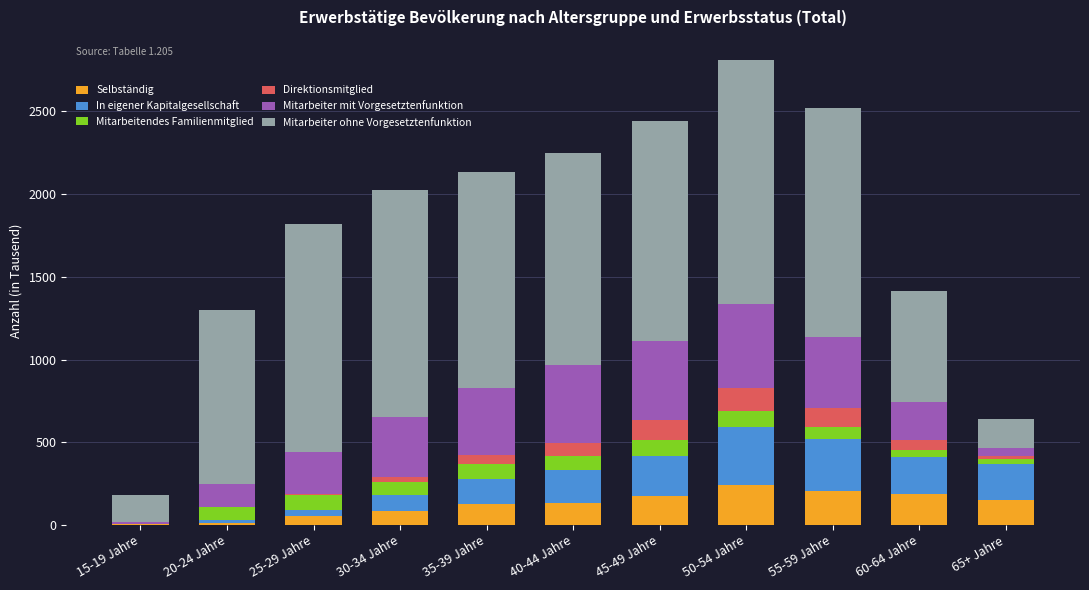

How many distinct data groups are displayed?

6